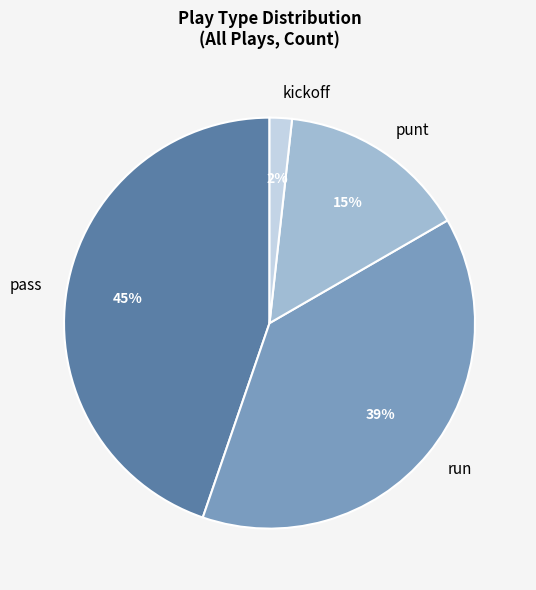

Is it true that punt is 15% of the pie?

True